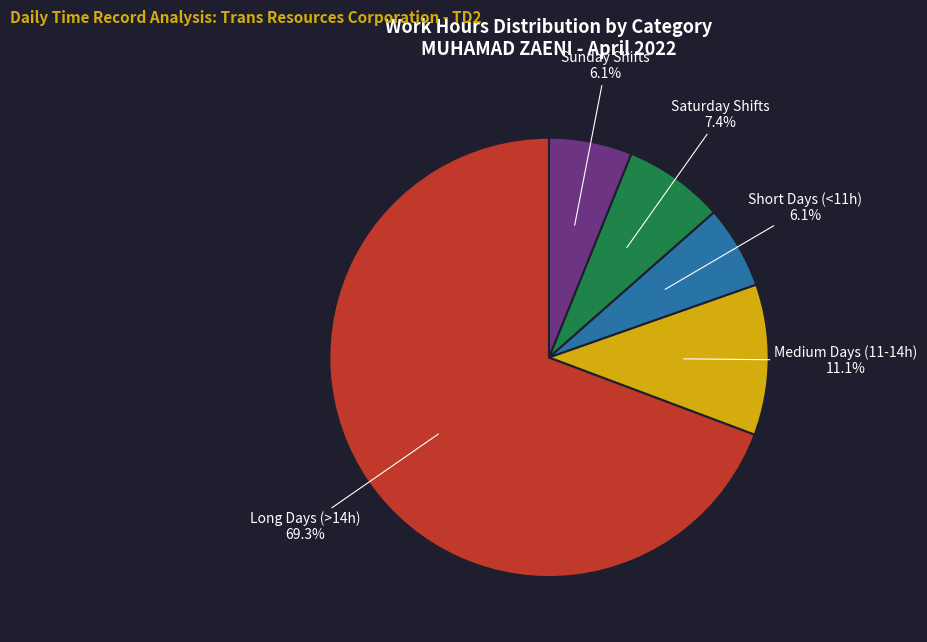

How many segments does this pie chart have?

5